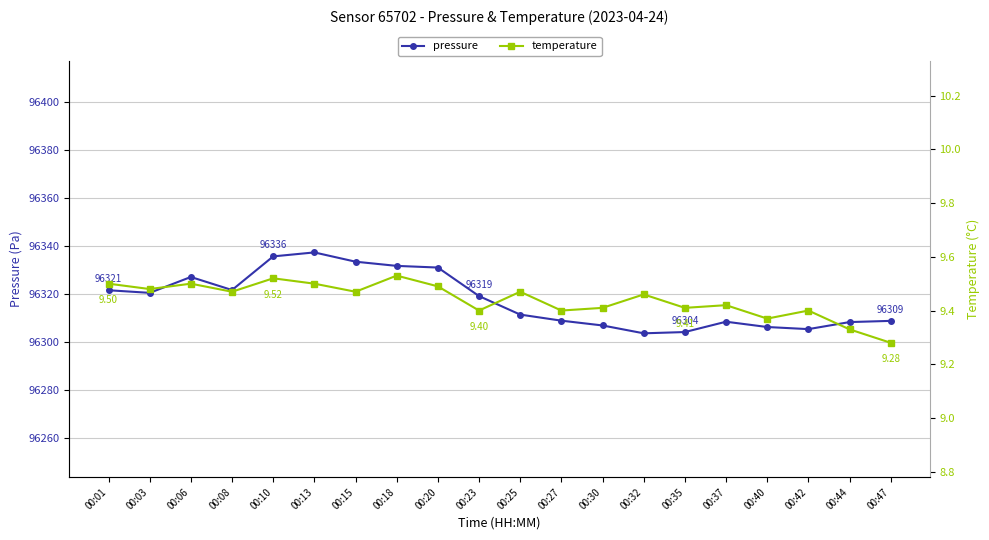

Rank the series at 00:01 from highest to lowest value.

pressure, temperature